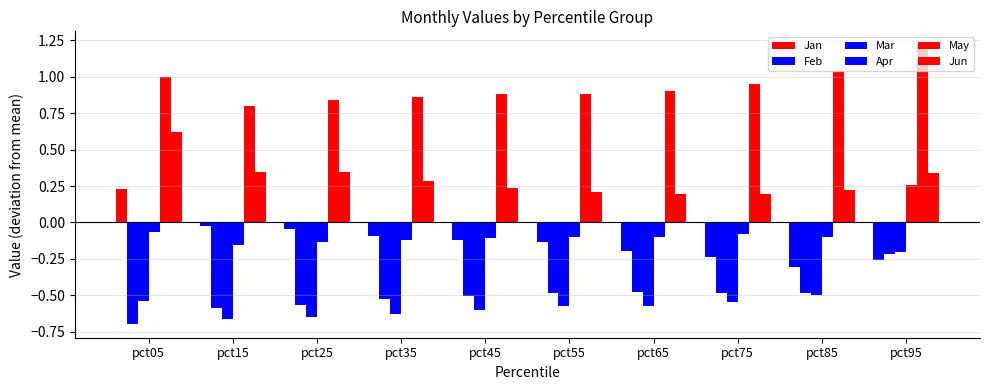

How many series are shown in this chart?

6